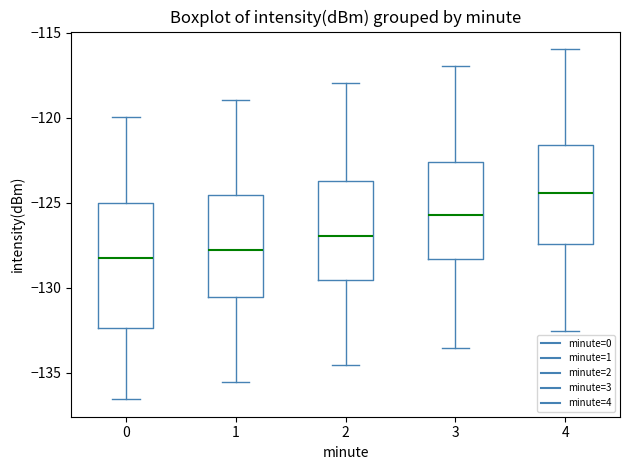

Reading left to right, read every box against the y-axis: the position of its median line, the range the box covers, and the ends of its whiskers. The values are not printed on the chart, so give them approximately, as read against the axis.

0: median -128.0, box -132.5 to -125.0, whiskers -136.5 to -120.0
1: median -128.0, box -130.5 to -124.5, whiskers -135.5 to -119.0
2: median -127.0, box -129.5 to -123.5, whiskers -134.5 to -118.0
3: median -125.5, box -128.5 to -122.5, whiskers -133.5 to -117.0
4: median -124.5, box -127.5 to -121.5, whiskers -132.5 to -116.0